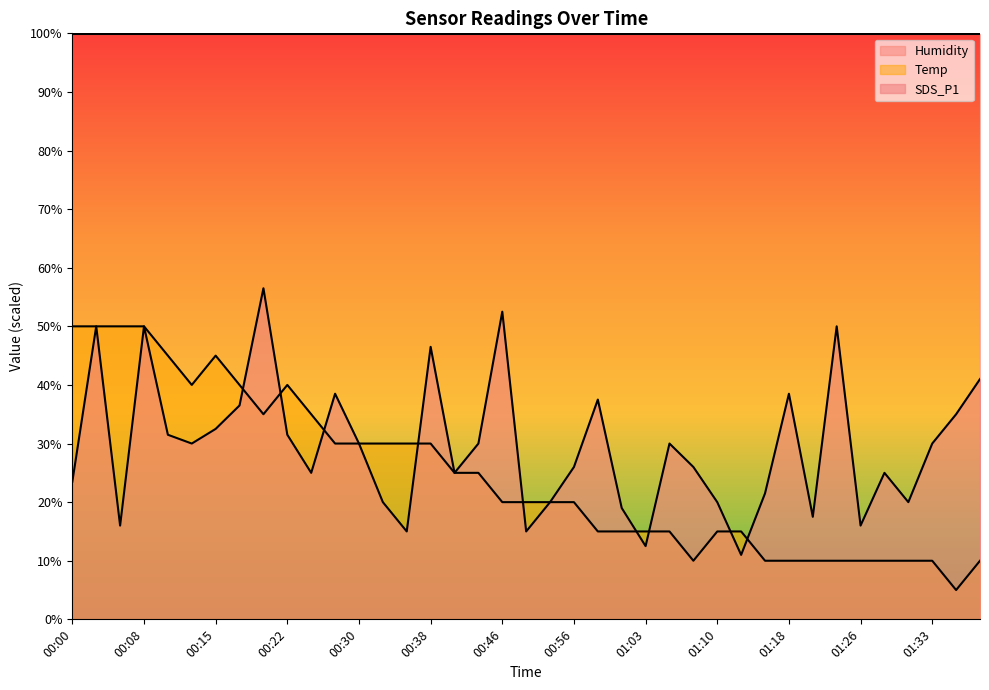

True or false: SDS_P1 has more than 1 interior local peaks.

True